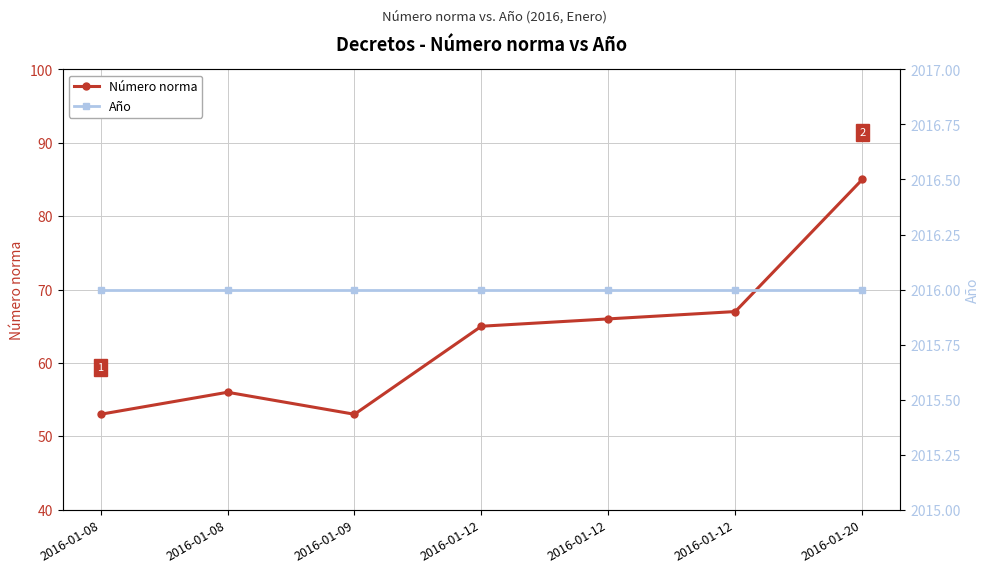

Rank the series by their average value, from lowest to highest.

Número norma, Año